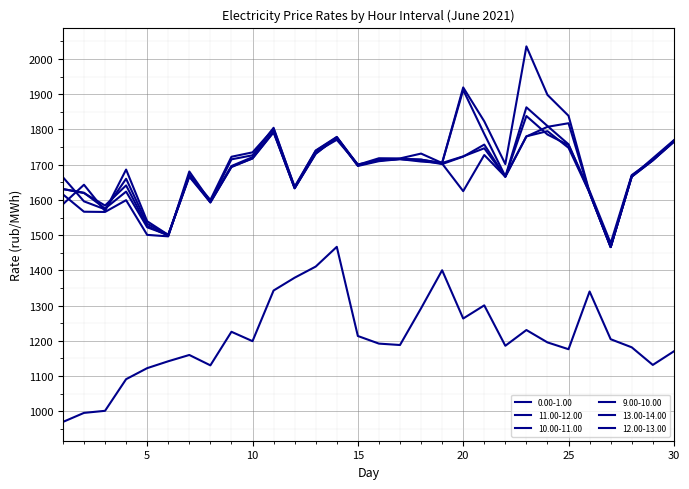

How many lines are shown in the chart?

6